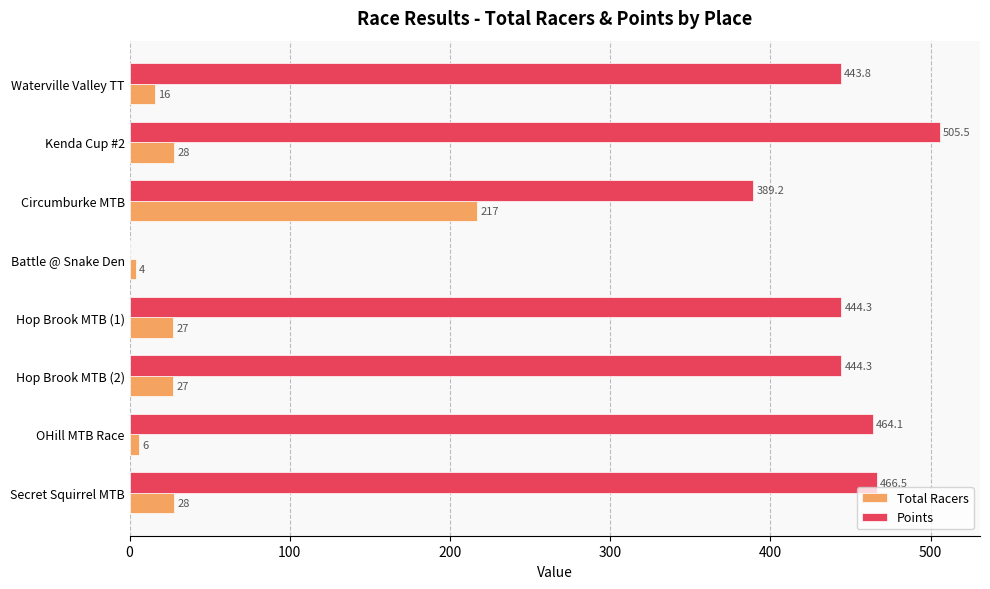

What is the approximate value of Points at Kenda Cup #2?

505.5